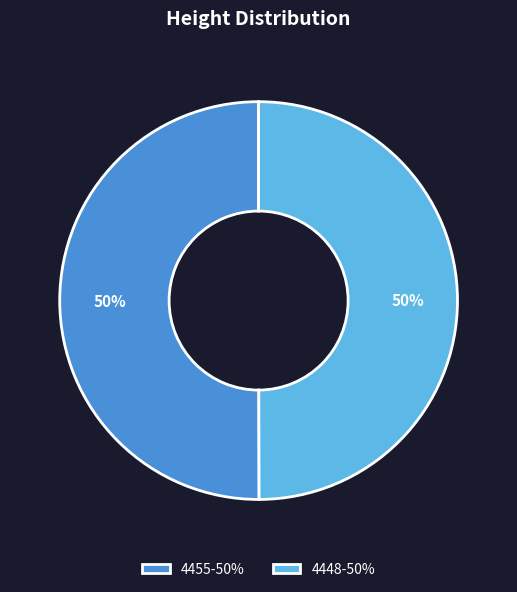

To the nearest percent, what is the combined percentage of 4455-50% and 4448-50%?

100%